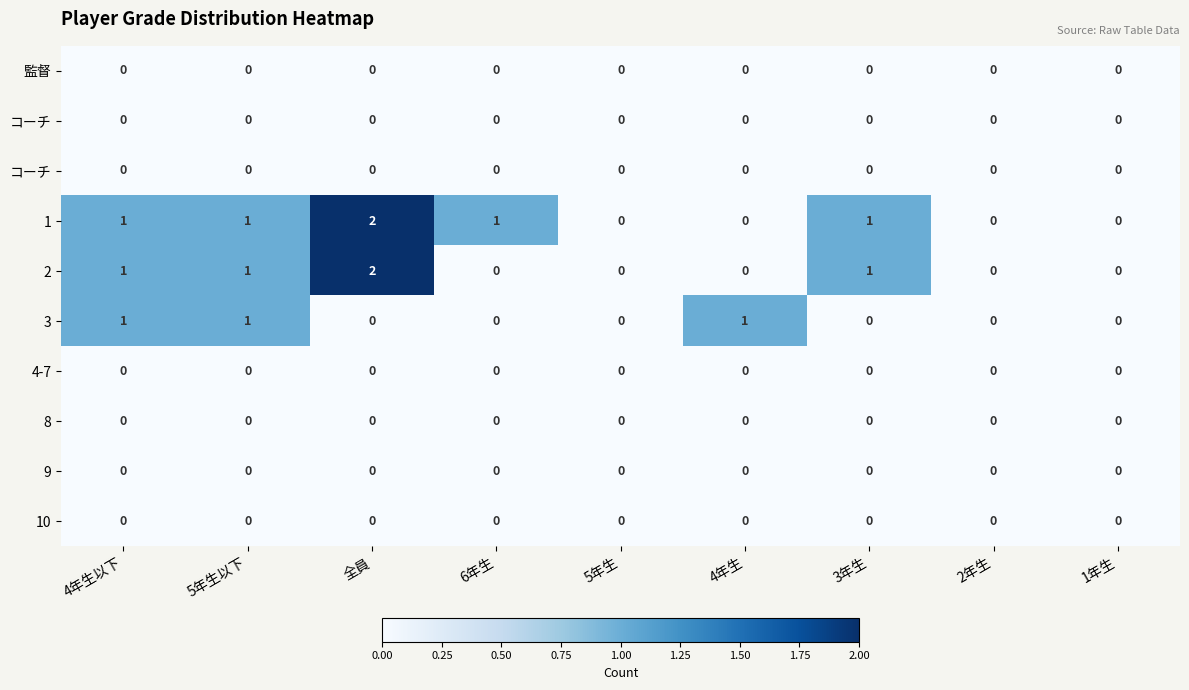

What is the maximum value shown in the chart?

2